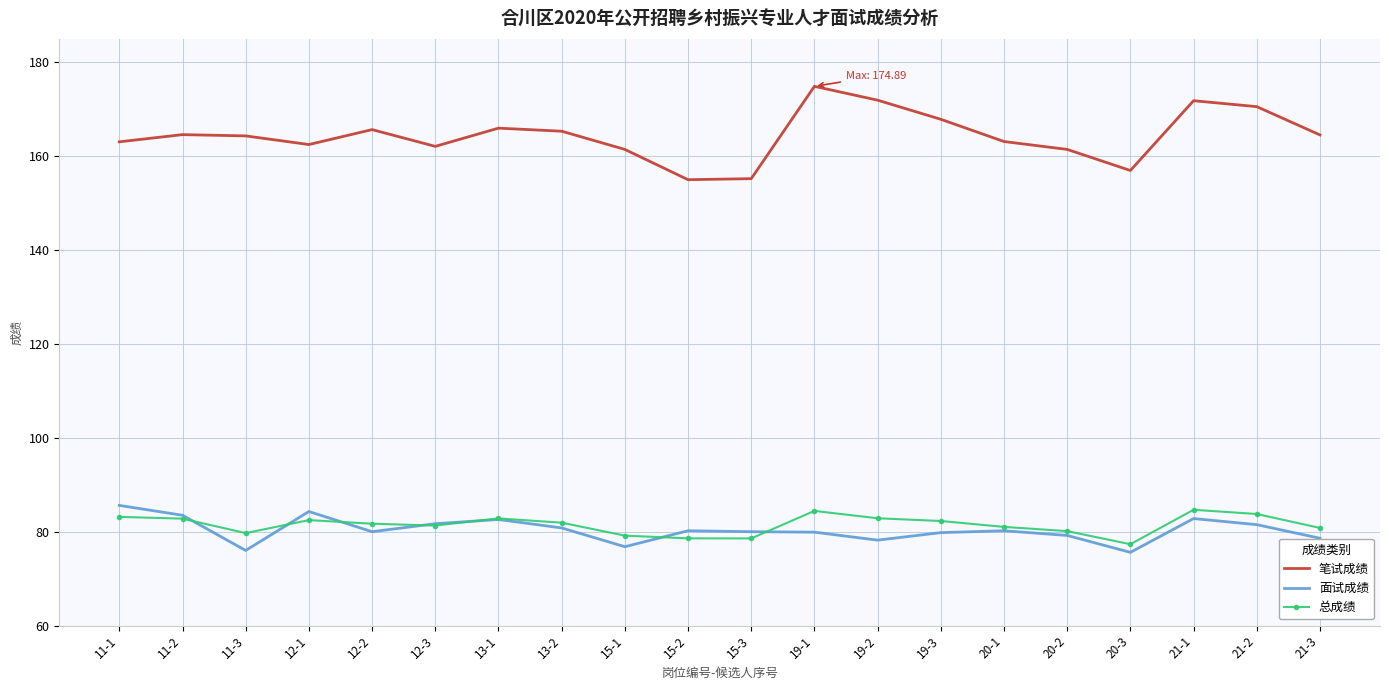

What position from the left is 15-2?

10